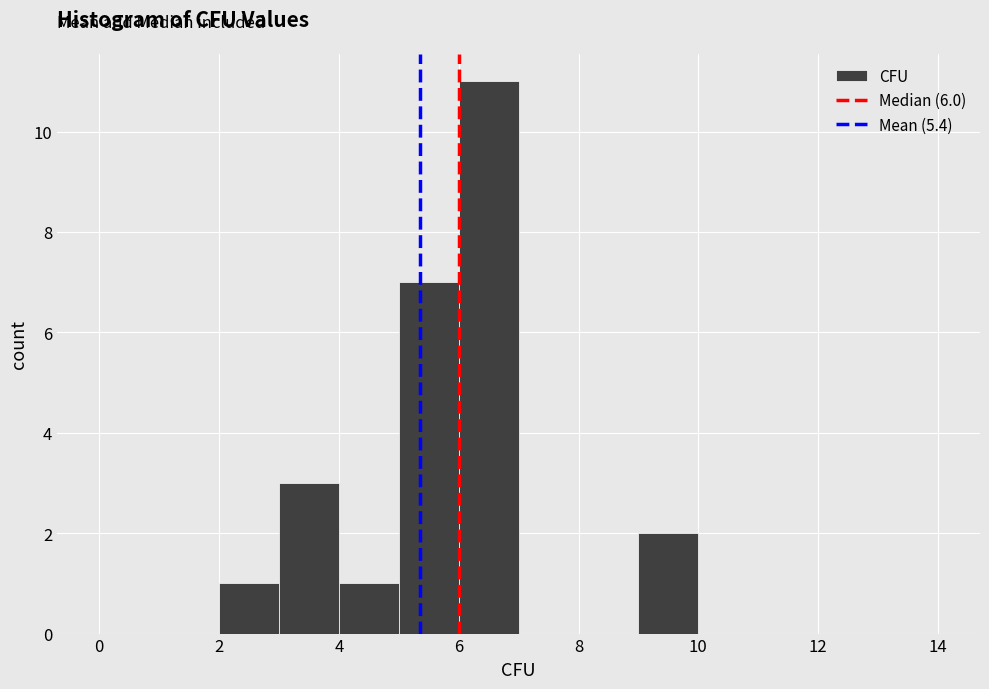

Reading left to right, transcribe this chart: for each bar, give the range it covers on the x-axis and its height. The values are not printed on the chart, so give them approximately, as read against the axis.

0 to 1: 0
1 to 2: 0
2 to 3: 1
3 to 4: 3
4 to 5: 1
5 to 6: 7
6 to 7: 11
7 to 8: 0
8 to 9: 0
9 to 10: 2
10 to 11: 0
11 to 12: 0
12 to 13: 0
13 to 14: 0